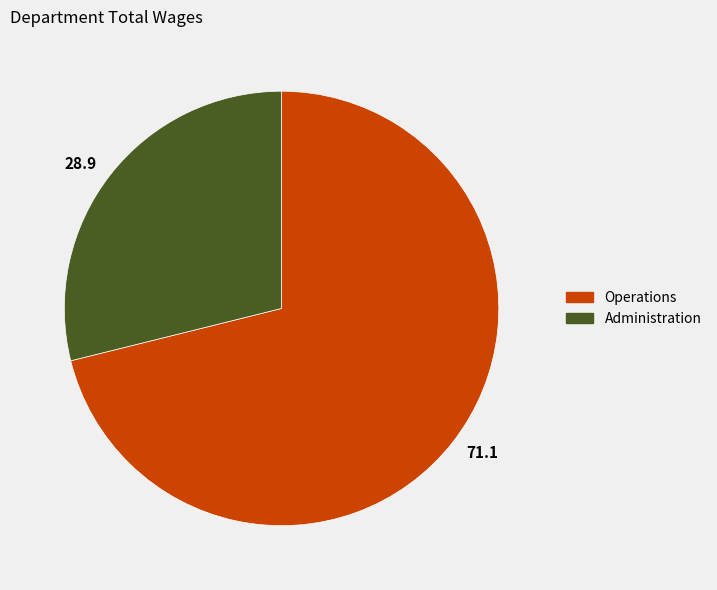

Do Operations and Administration together represent more than half of the pie?

Yes